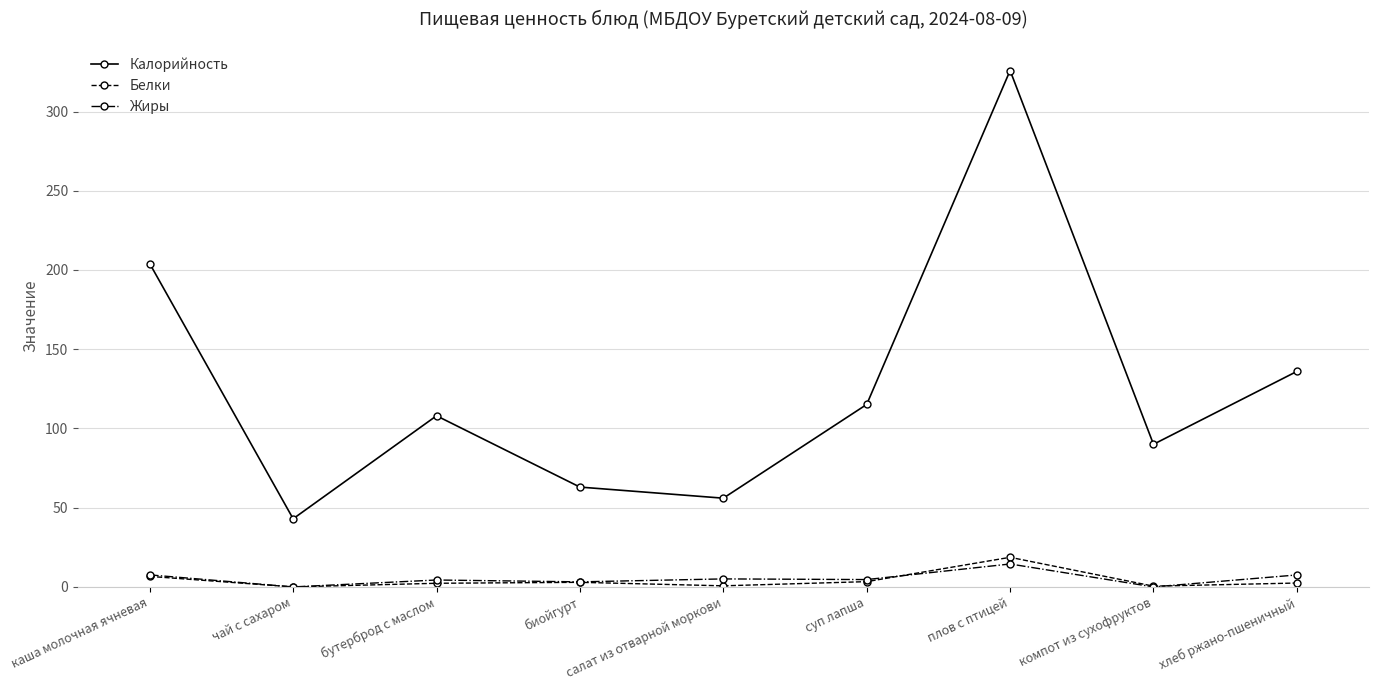

List the labels in order of Калорийность value, largest first.

плов с птицей, каша молочная ячневая, хлеб ржано-пшеничный, суп лапша, бутерброд с маслом, компот из сухофруктов, биойгурт, салат из отварной моркови, чай с сахаром